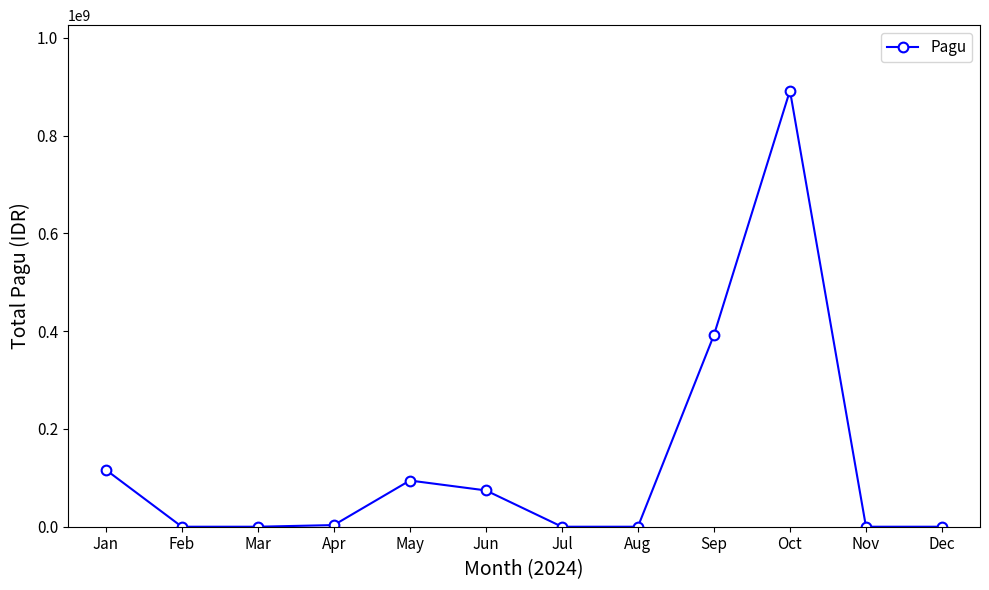

The chart shows a value of 0 at Aug. True or false?

True